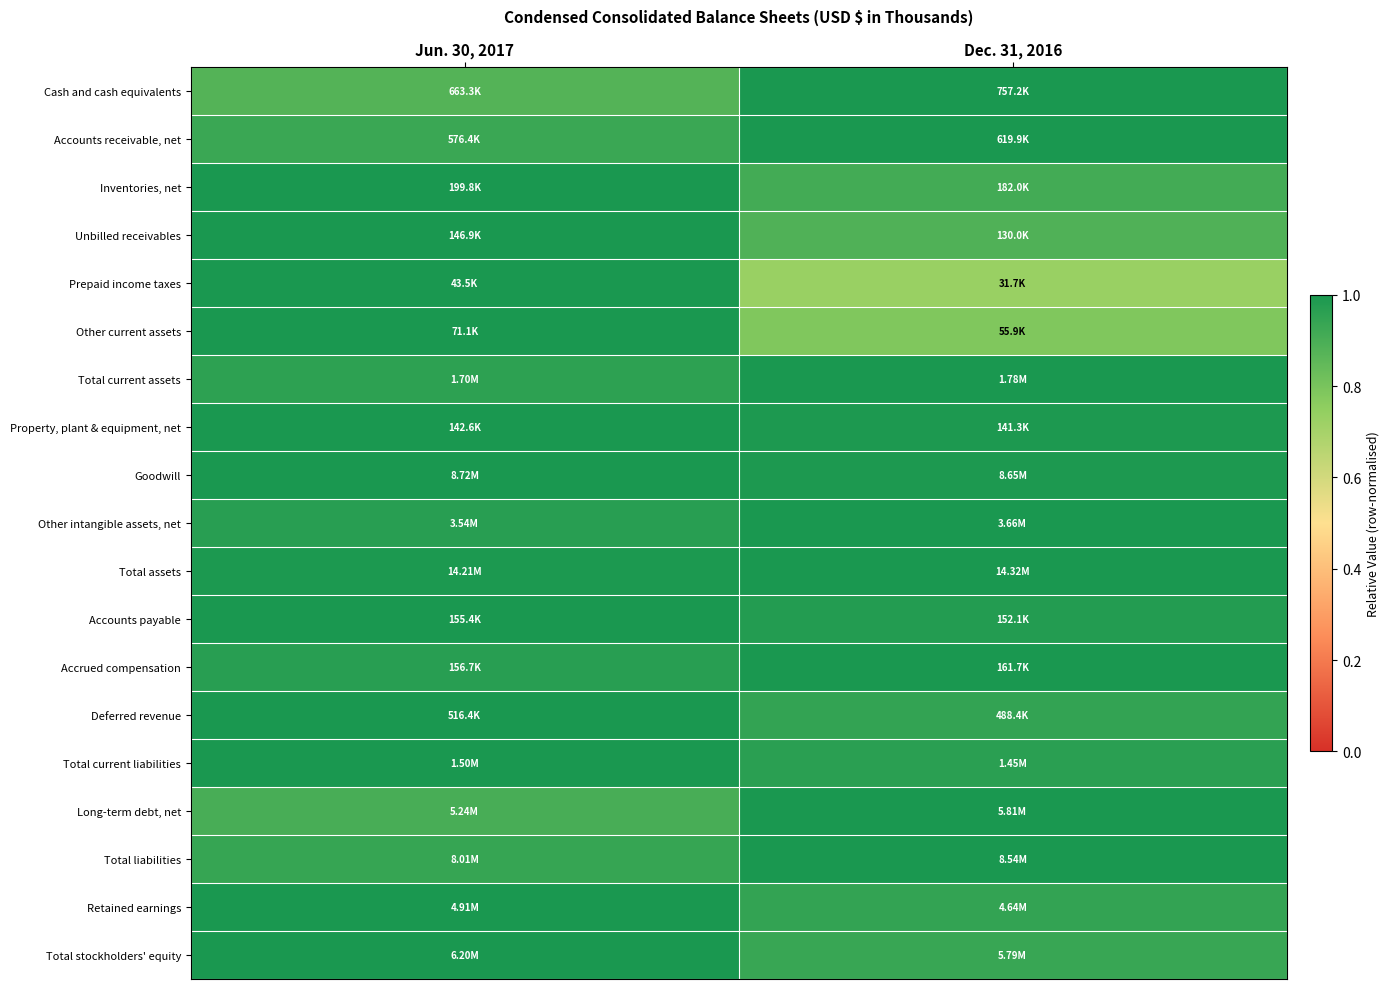

Count the number of categories in the chart.

2